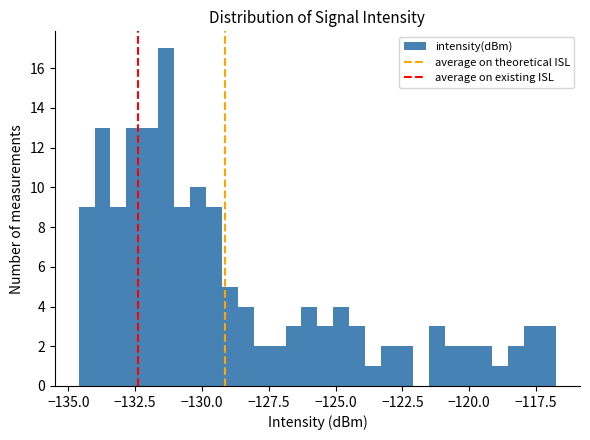

Read against the x-axis, roughly where is the centre of the tallest bar?

-131.5